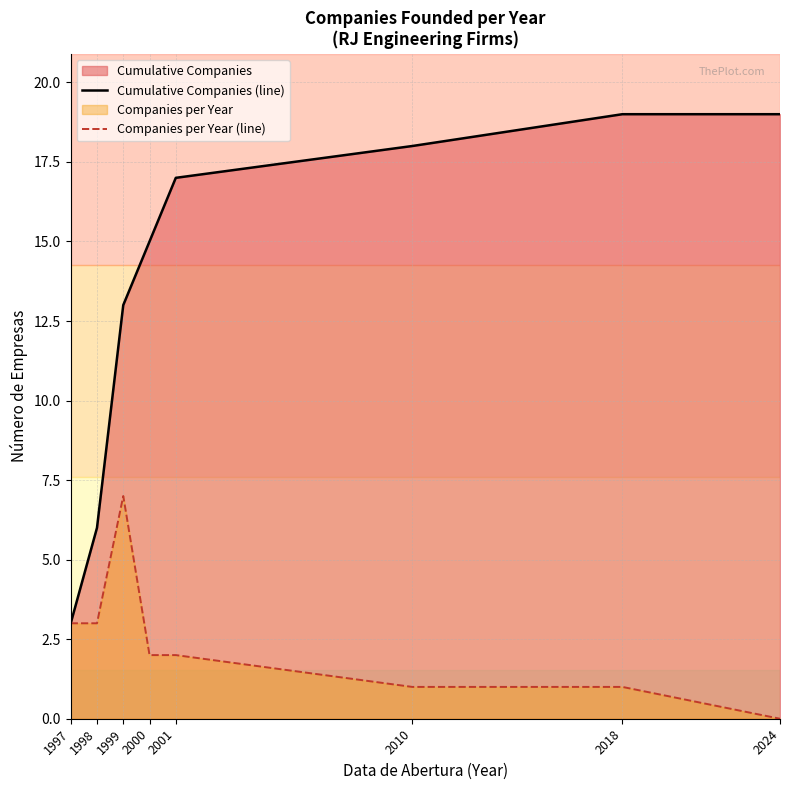

True or false: Cumulative Companies (line) and Companies per Year (line) cross at least once.

False